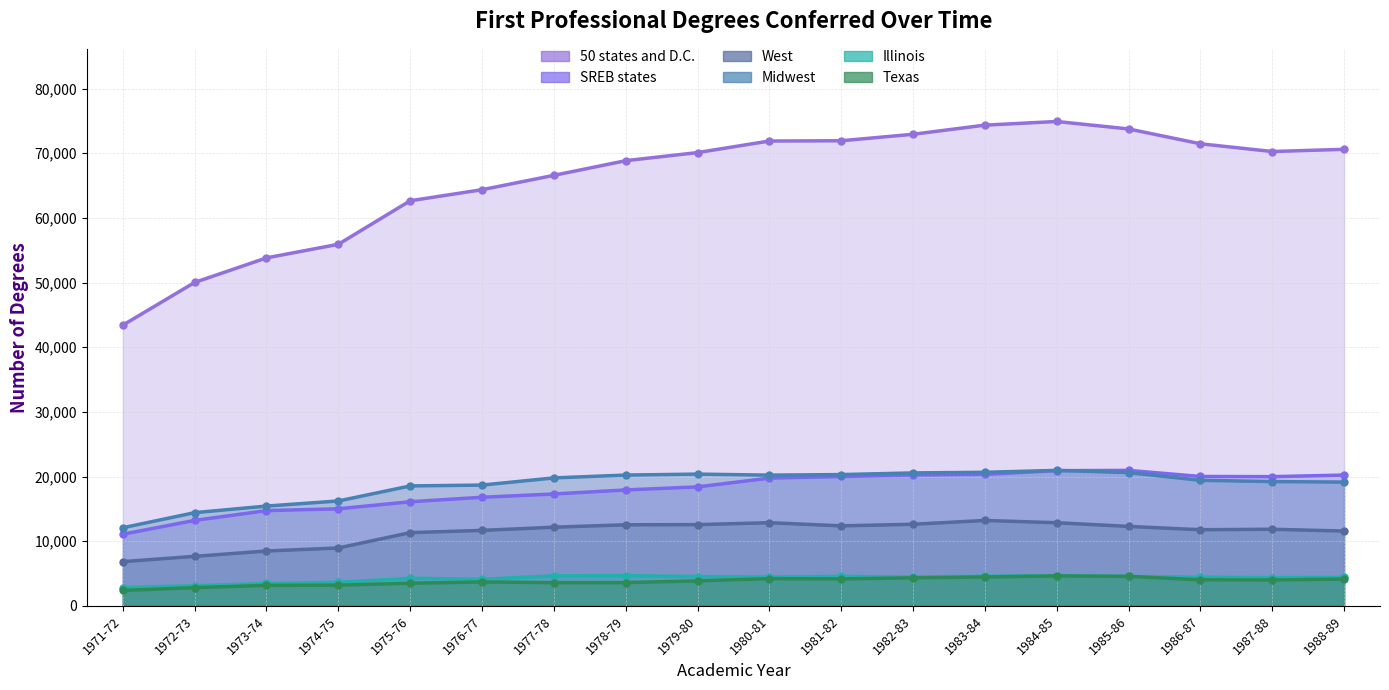

True or false: 50 states and D.C. and Texas intersect in this chart.

False